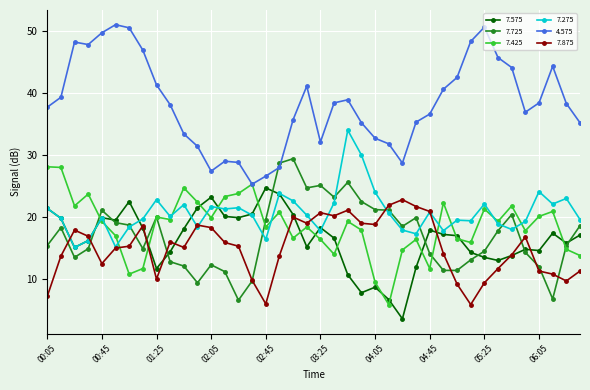

What is the sum of all 7.425 values?

743.9